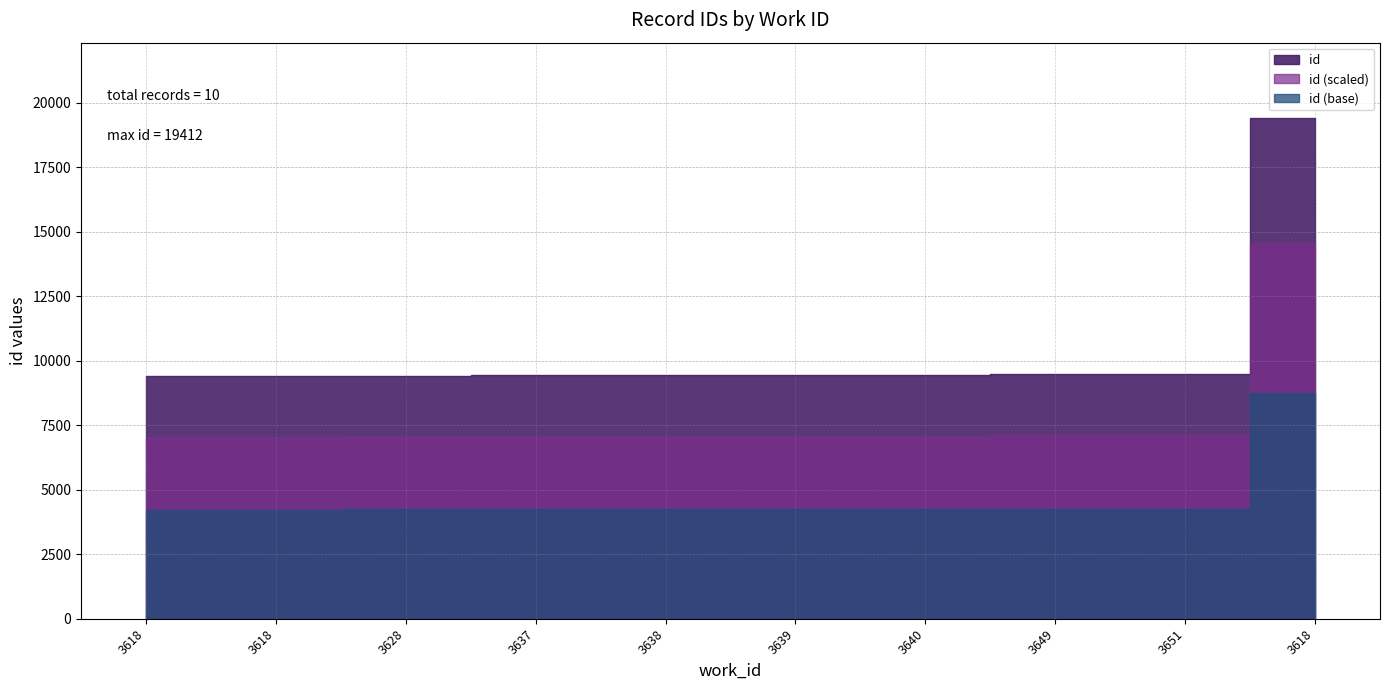

What is the average value?

10442